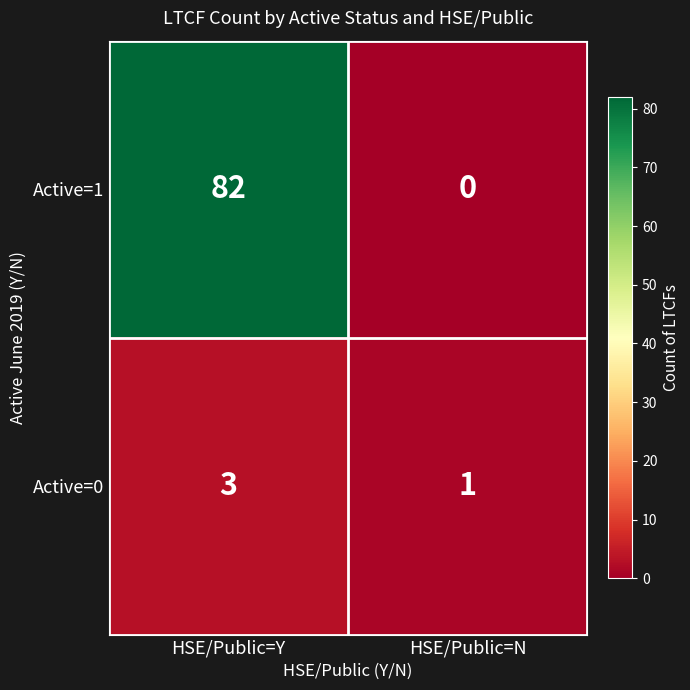

Read the Active=1 value at HSE/Public=Y, to the nearest 5.

80